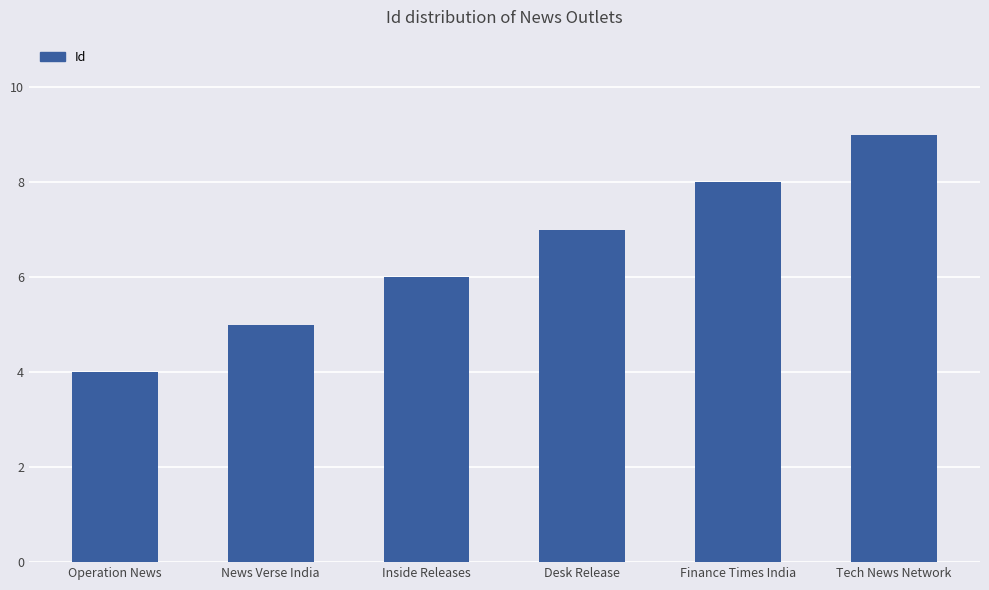

Is it true that the value at Inside Releases is 9?

False